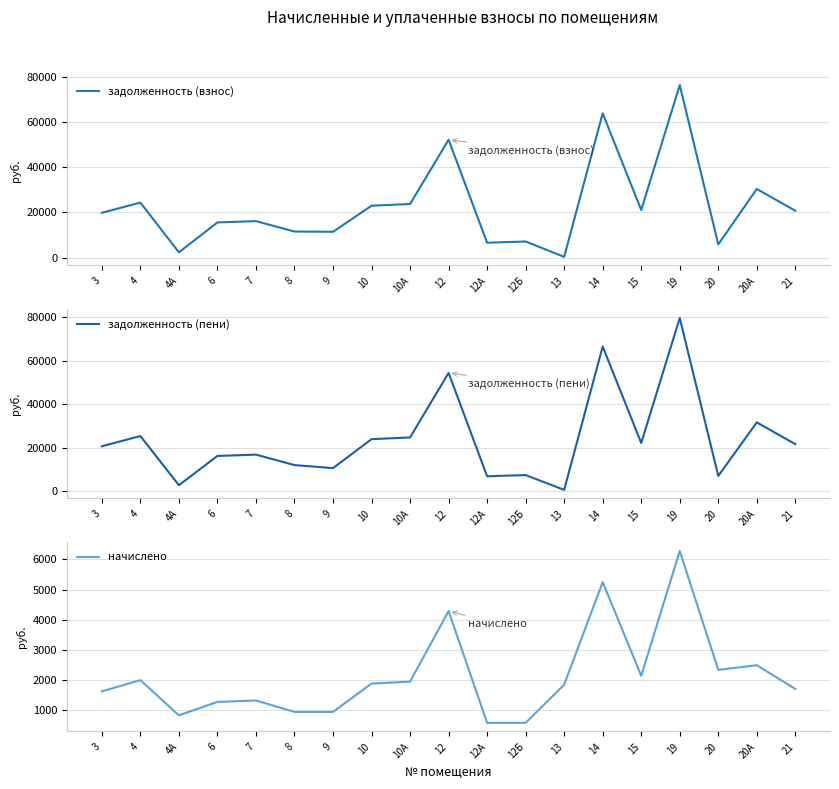

What is the minimum value shown in the chart?

308.8